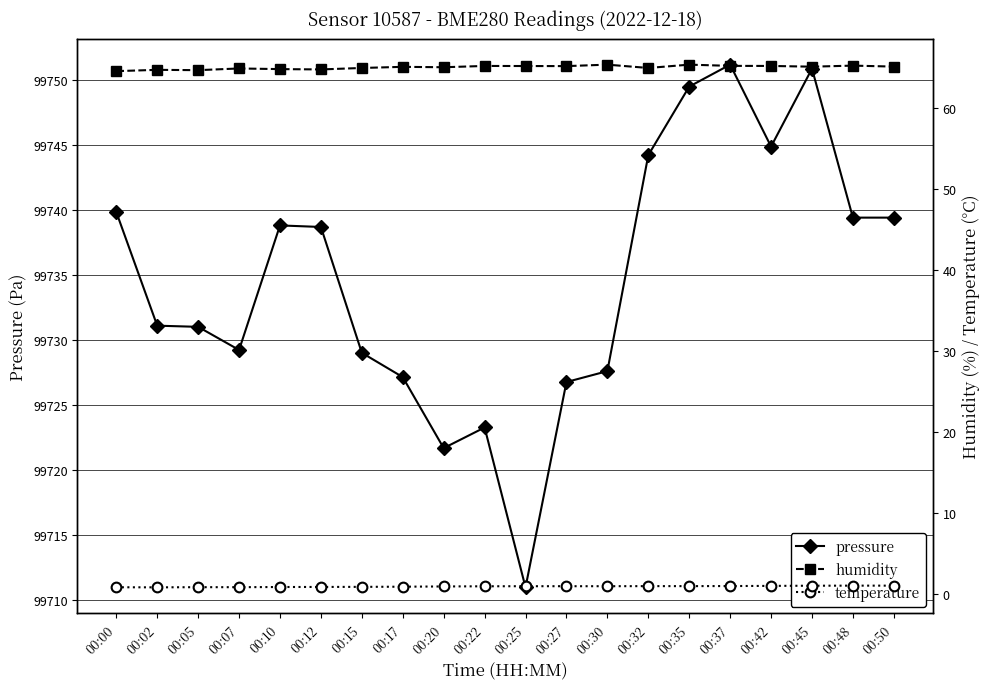

Which series changed the most between 00:12 and 00:22?

pressure